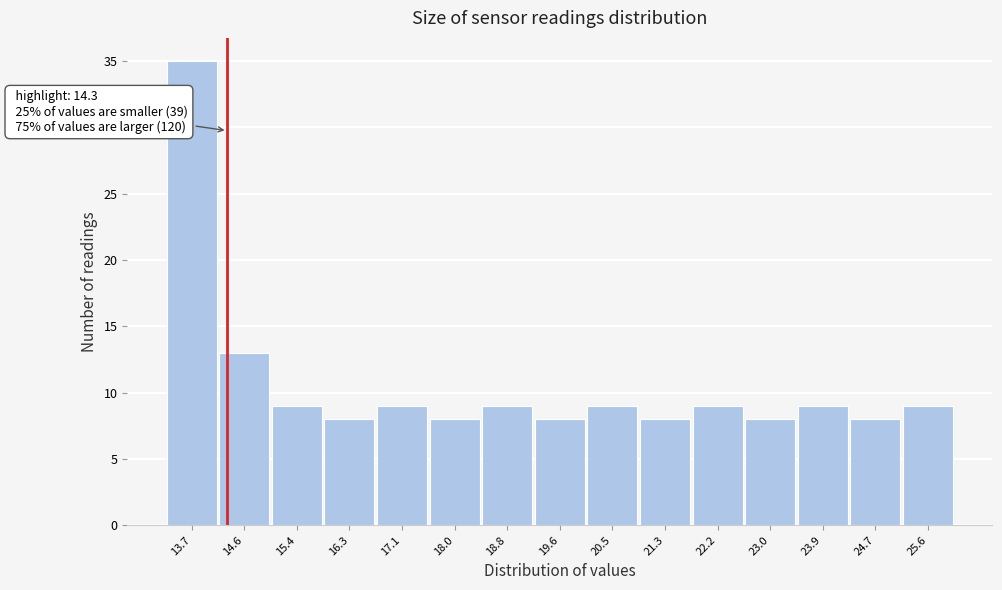

Which range on the x-axis has the tallest bar?

13.3 to 14.1